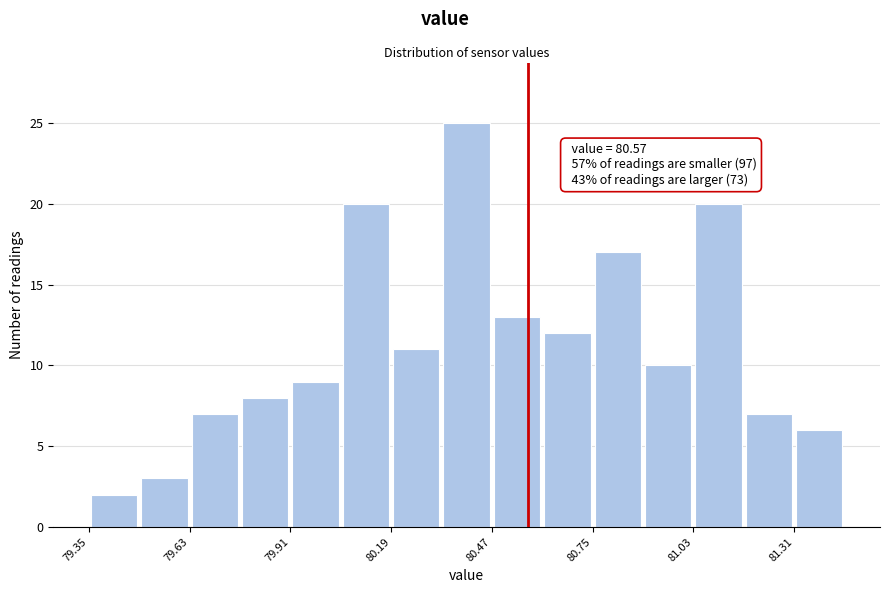

Around what value on the x-axis is the tallest bar? Give the approximate position of its centre, as read against the axis.

80.40